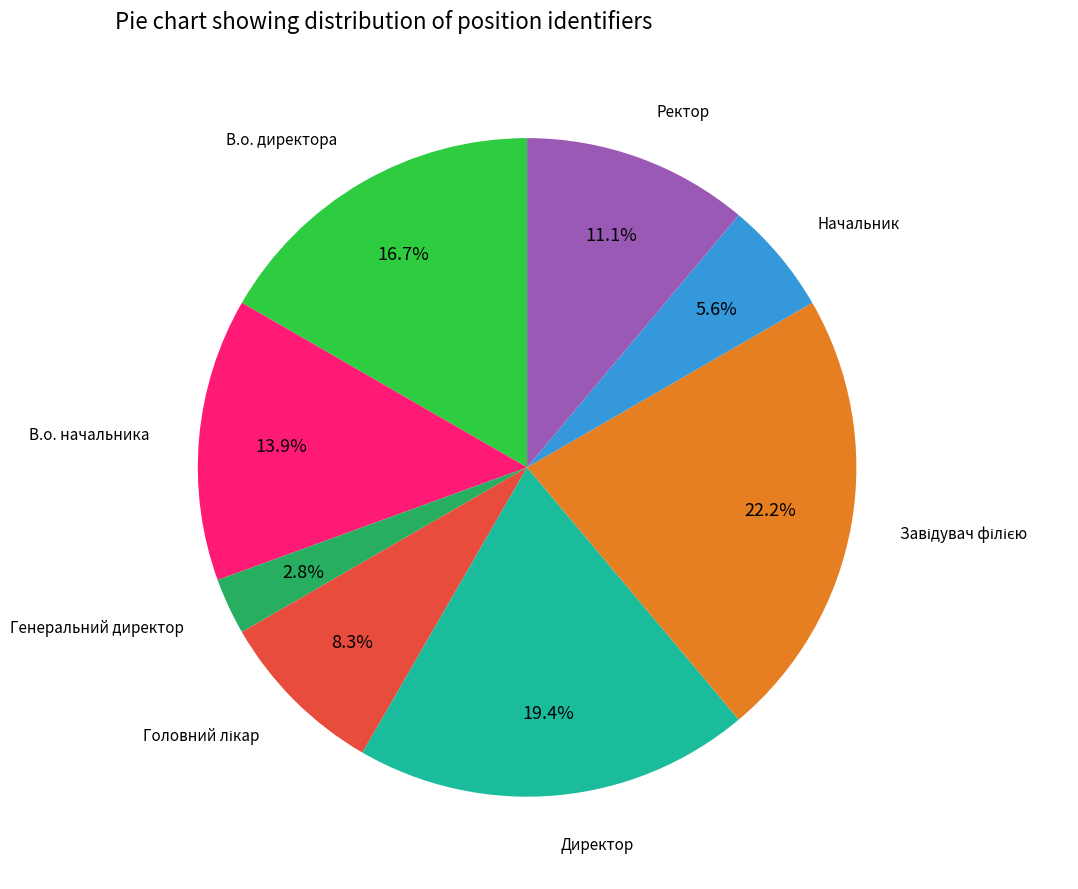

Does any single category account for the majority?

No